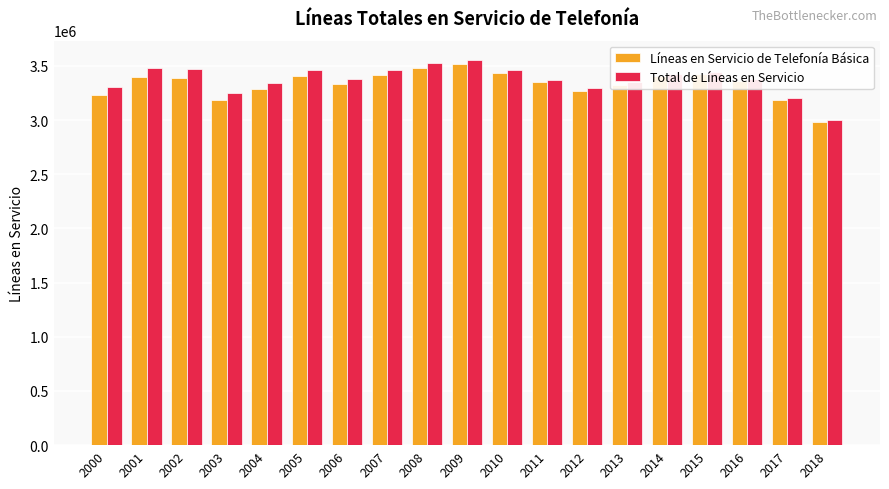

What is the lowest value of the Total de Líneas en Servicio series?

2997192